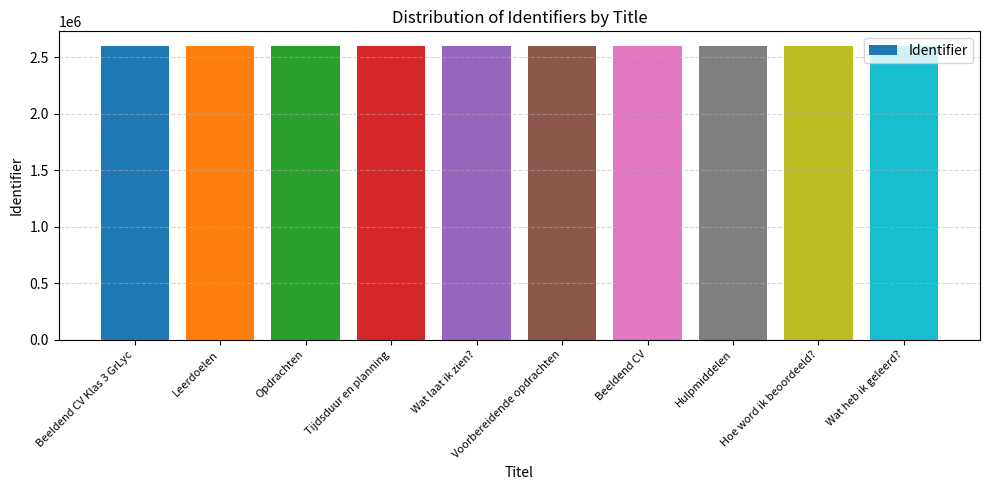

What is the difference between the second highest and minimum values?

202